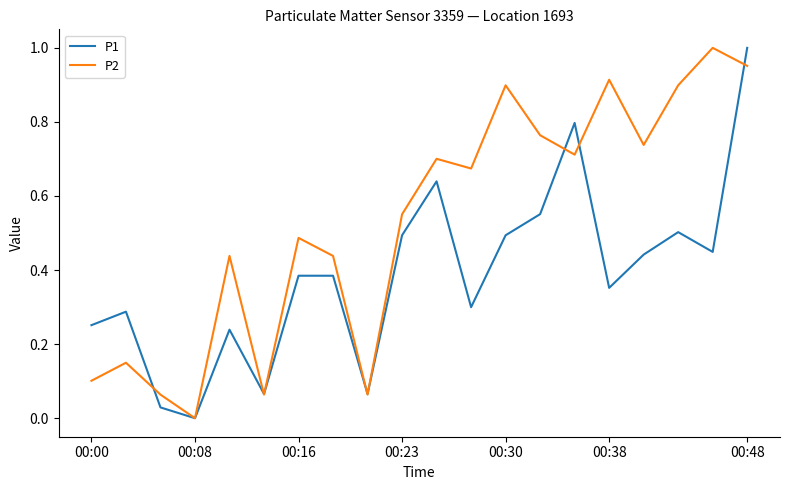

What are all the series names shown in the legend?

P1, P2